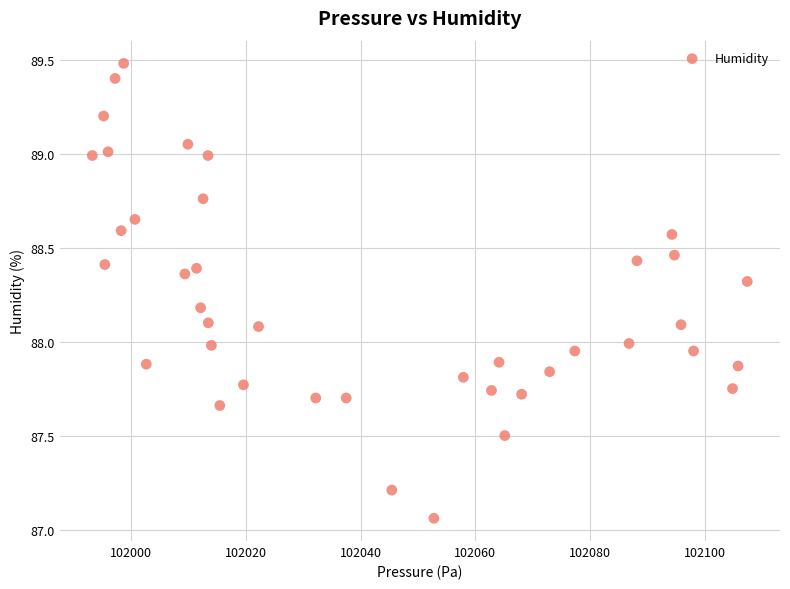

What is the range of X values (max minus min)?

114.1